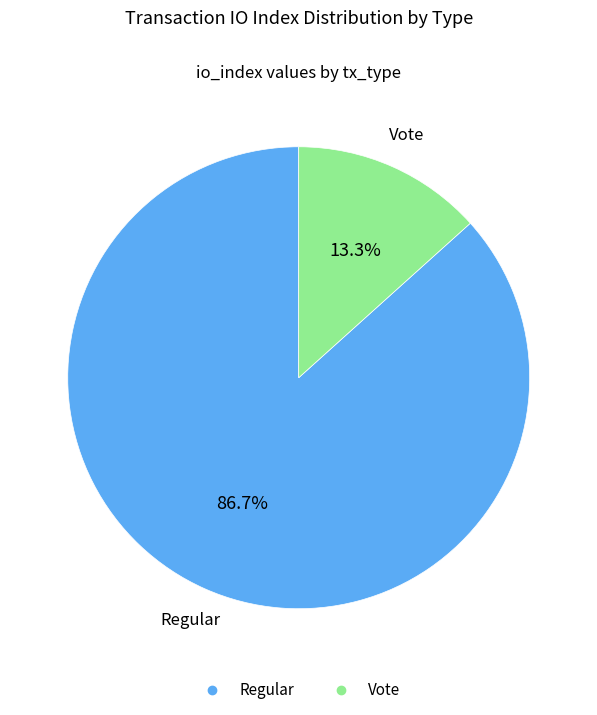

Is Vote the majority of the pie?

No